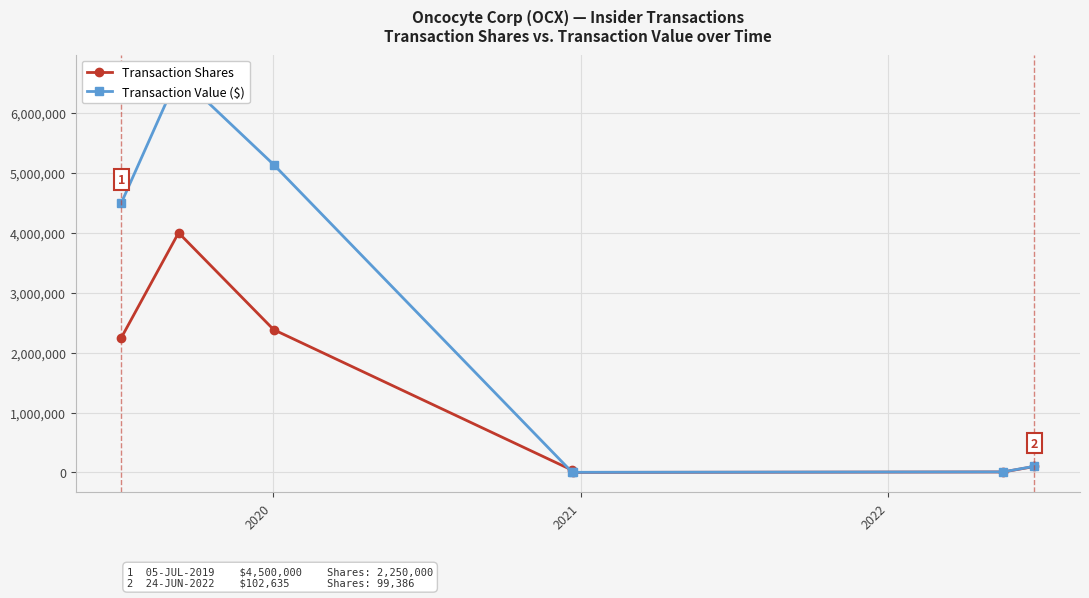

What is the highest value of the Transaction Shares series?

4000000